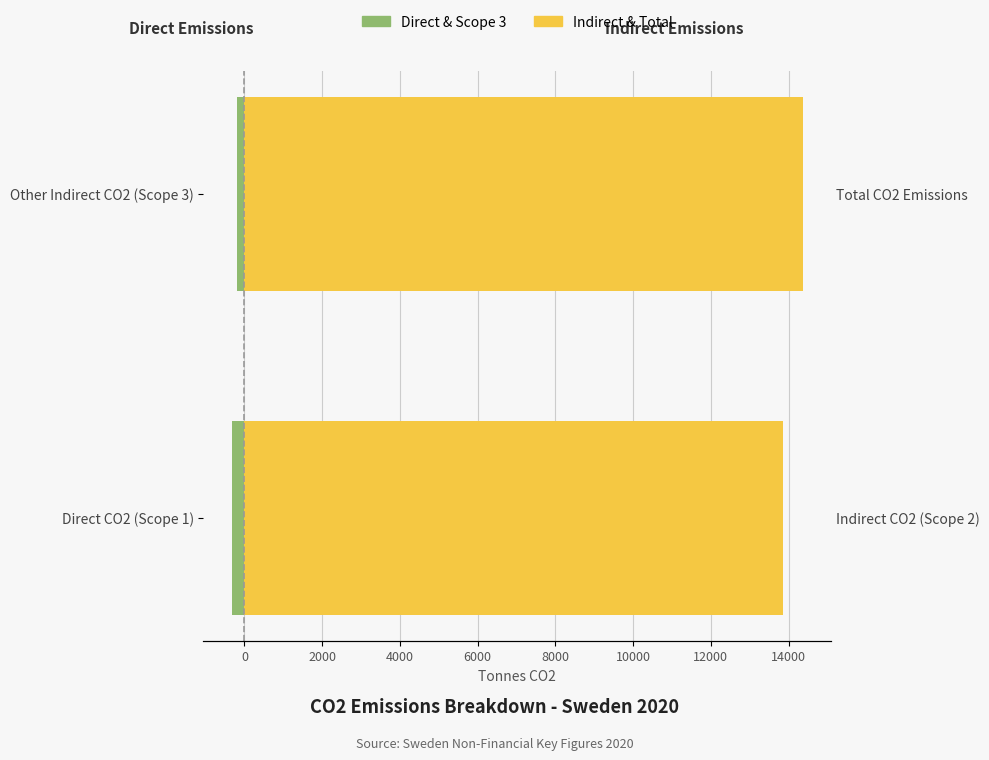

Is the value of Direct & Scope 3 at Direct CO2 (Scope 1) greater than the value of Indirect & Total at Direct CO2 (Scope 1)?

No